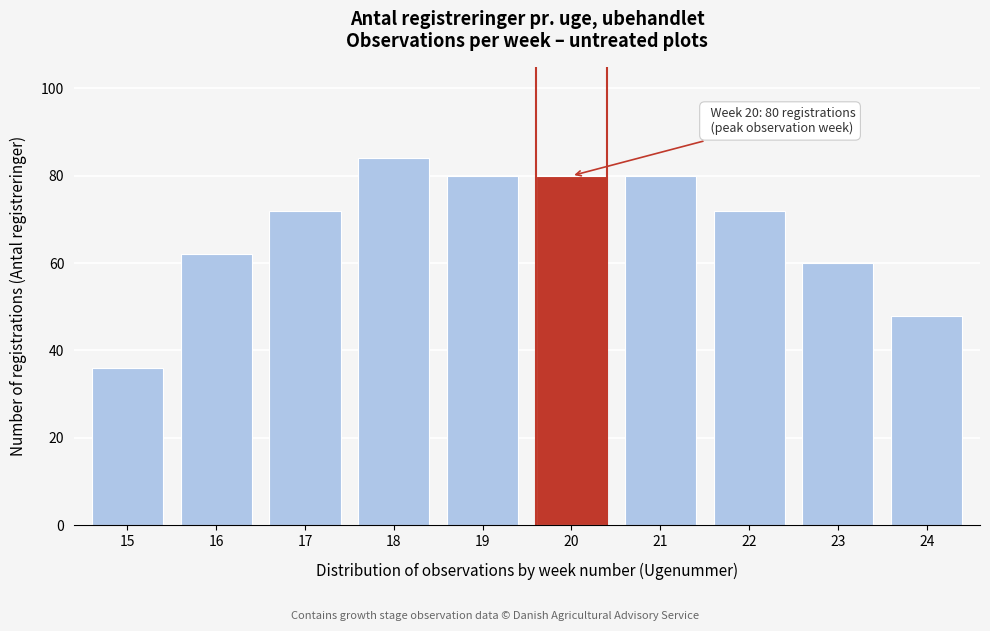

Reading left to right, transcribe all the data shown in this chart.

15=36	16=62	17=72	18=84	19=80	20=80	21=80	22=72	23=60	24=48